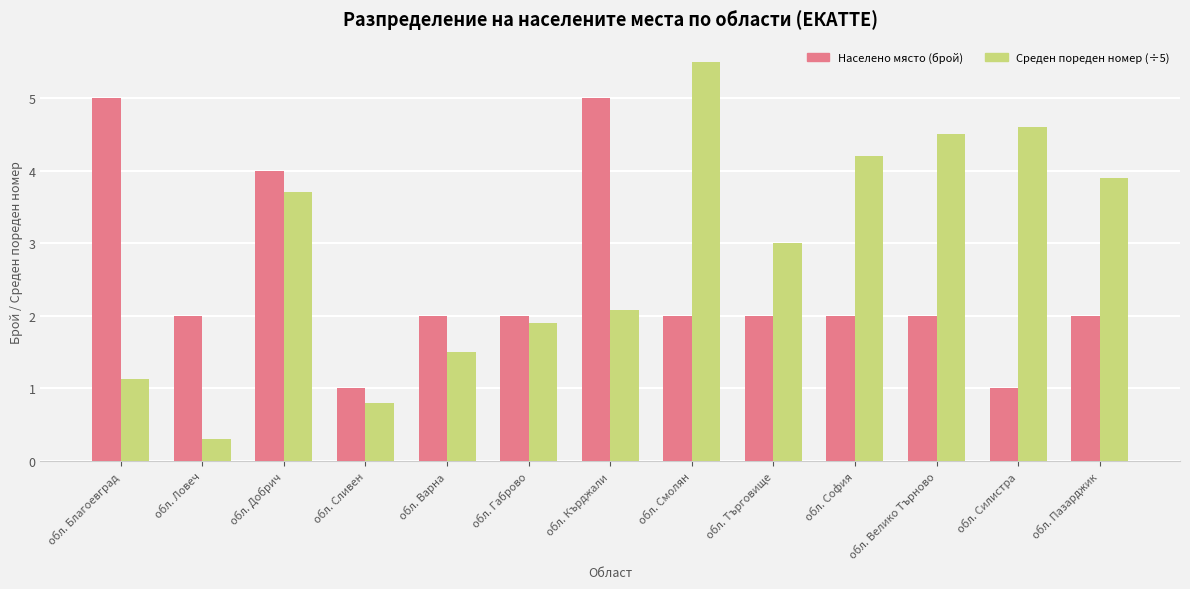

What is the spread (max minus min) of values at обл. Добрич?

0.3